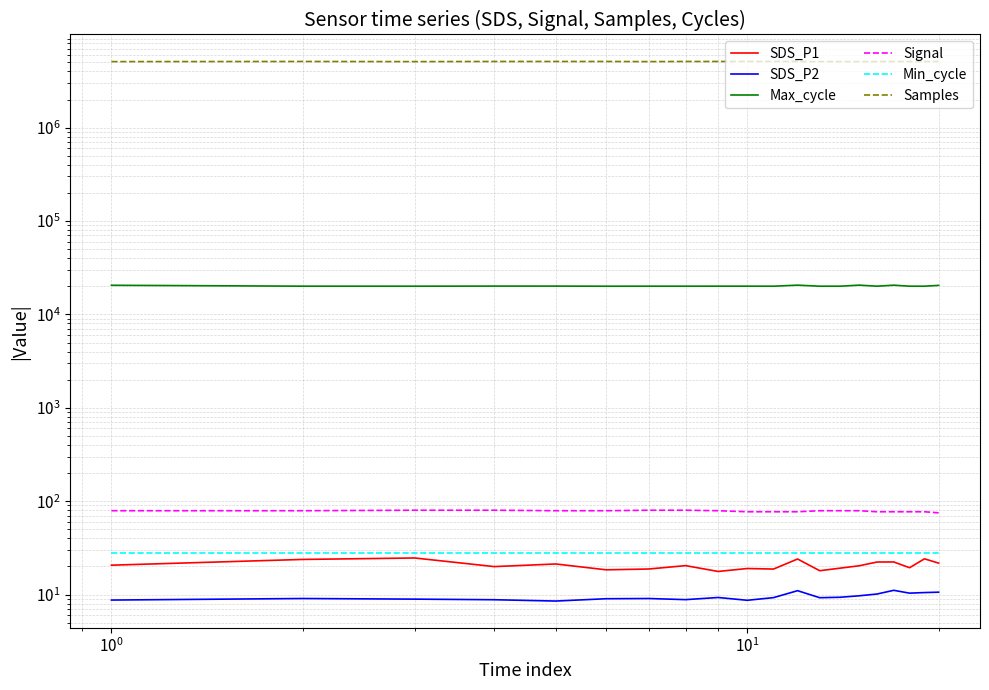

How many data points in SDS_P1 are above 20?

11